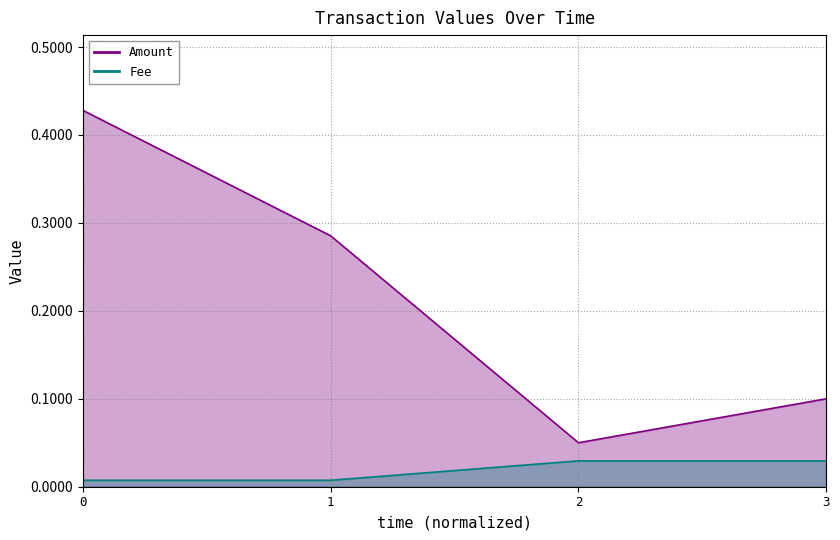

True or false: Fee and Amount intersect in this chart.

False